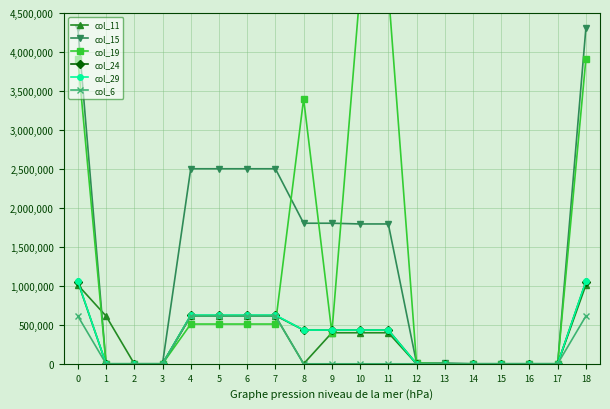

True or false: col_6 and col_11 intersect in this chart.

False